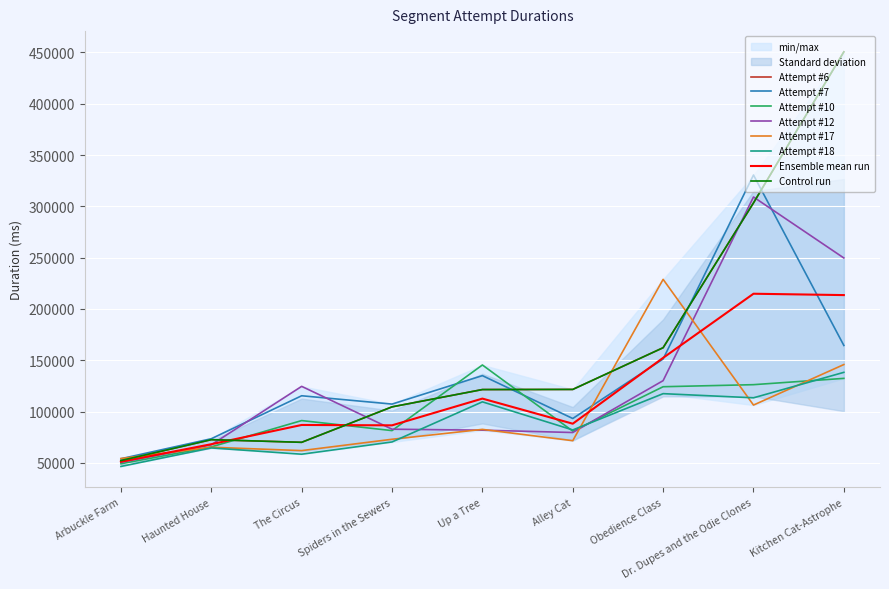

At which category does the chart reach its peak across all series?

Kitchen Cat-Astrophe